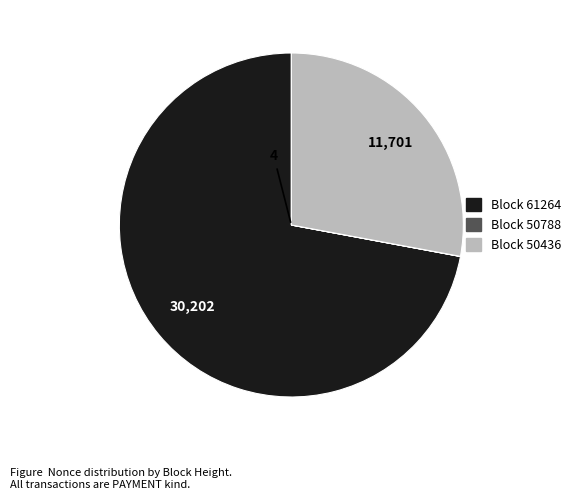

Is there a majority slice in this chart?

Yes